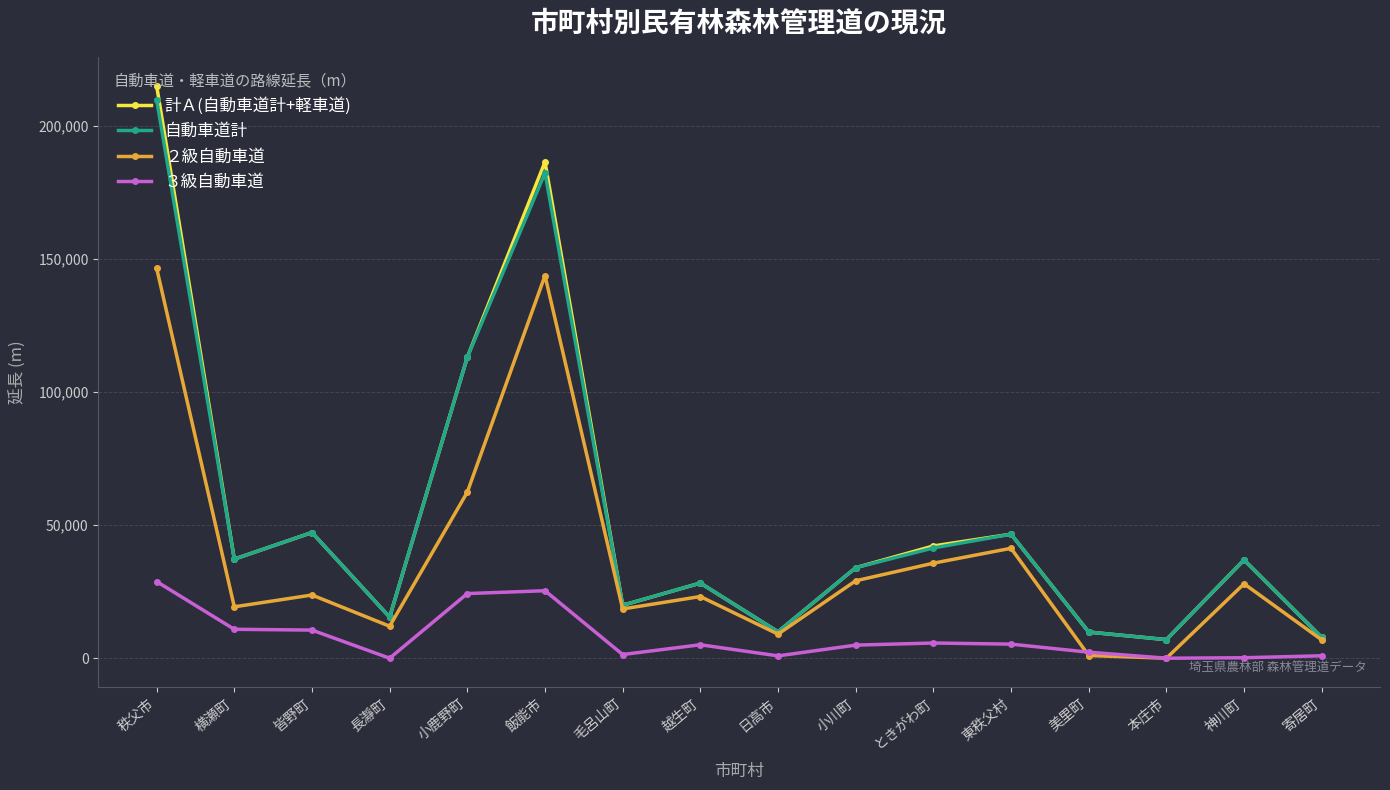

How many data points does each series have?

16